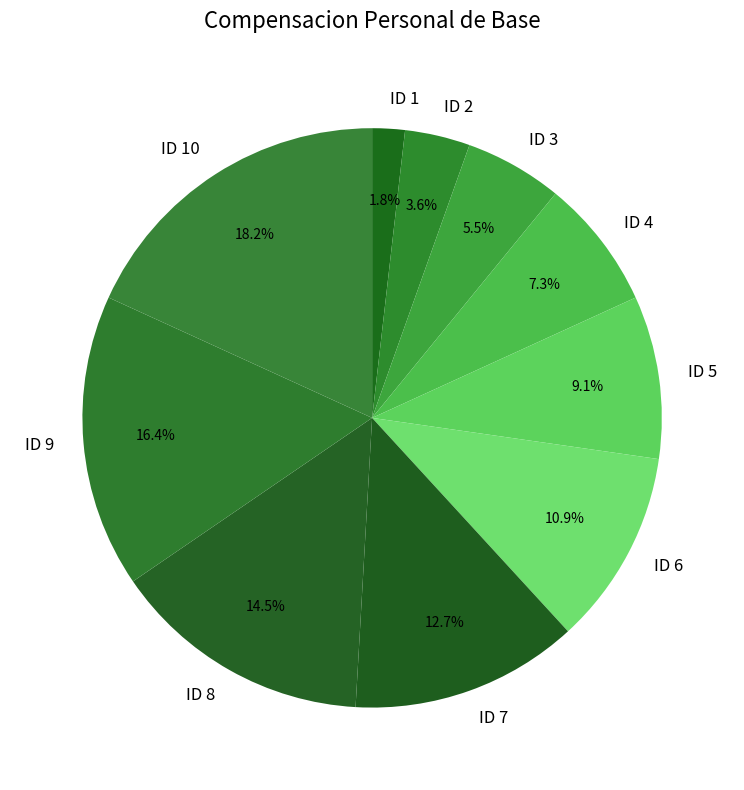

Combined, what portion of the pie is ID 4 and ID 2?

10.9%